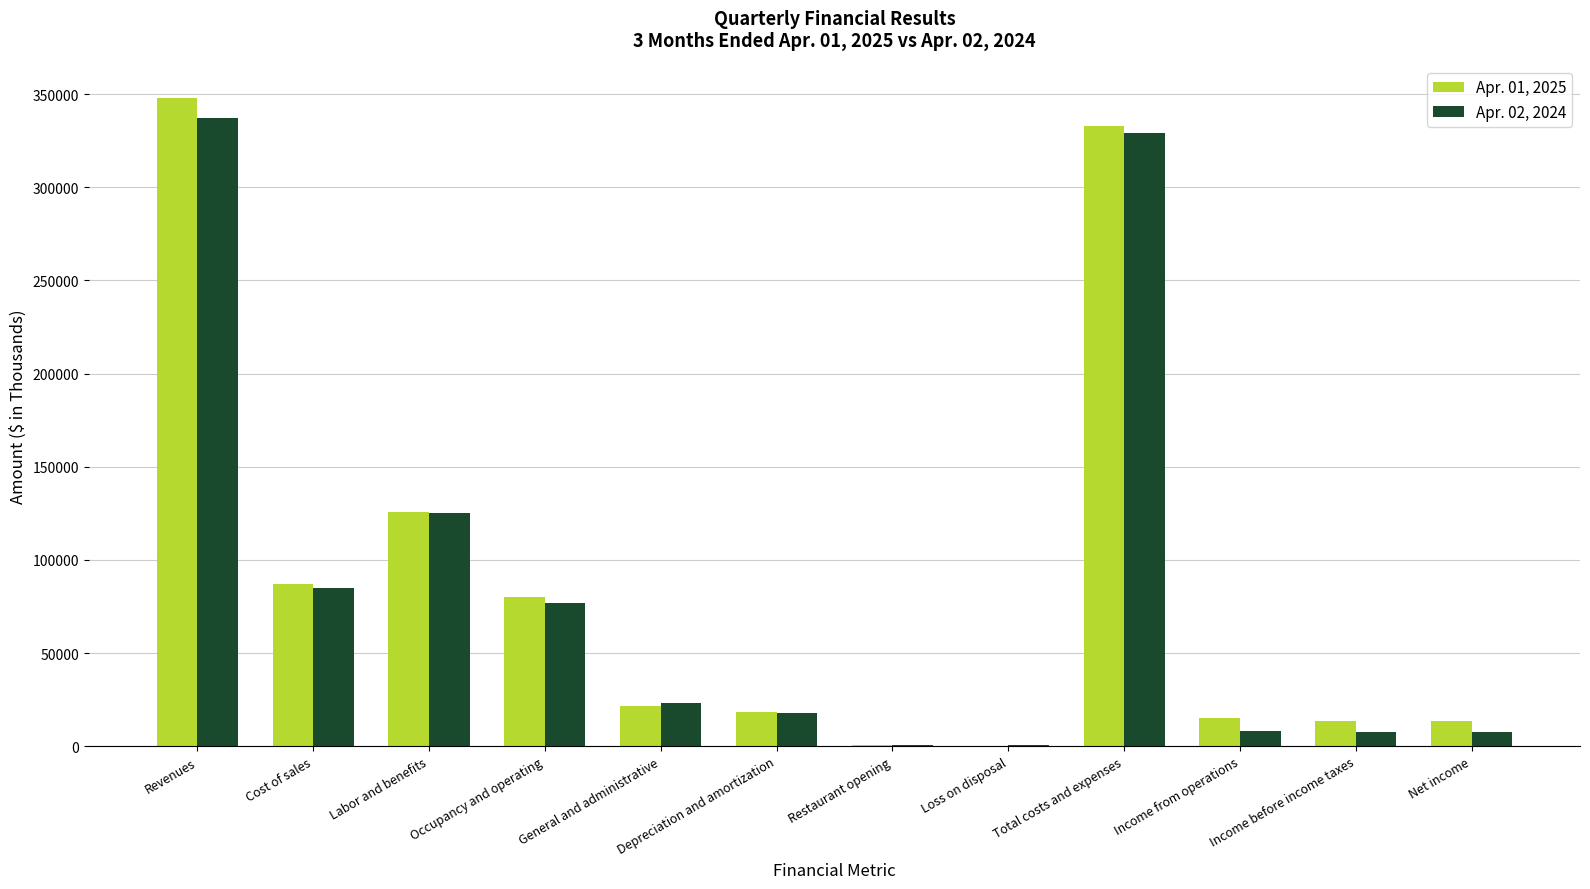

Which series changed the most between Loss on disposal and Net income?

Apr. 01, 2025